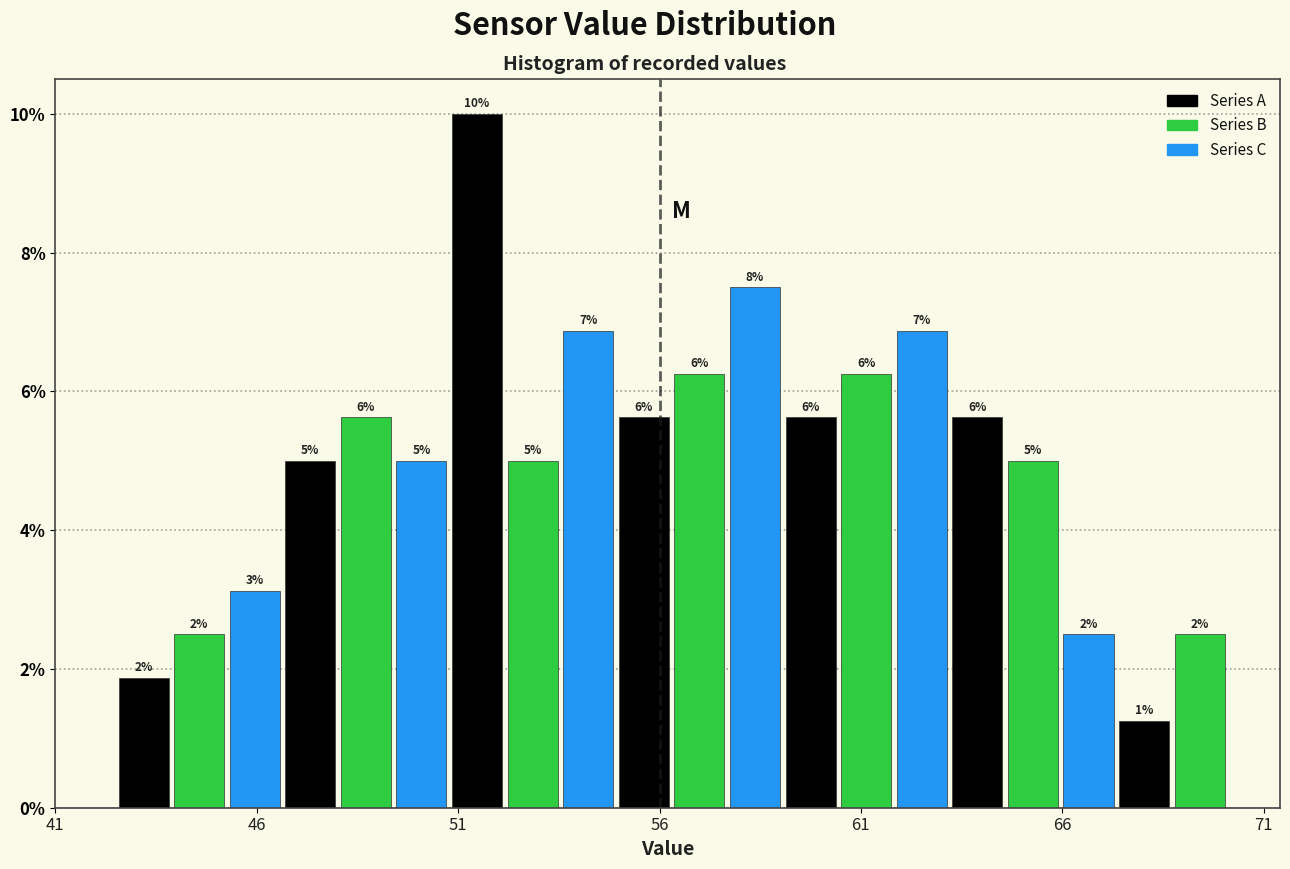

Around what value on the x-axis is the tallest bar? Give the approximate position of its centre, as read against the axis.

51.5